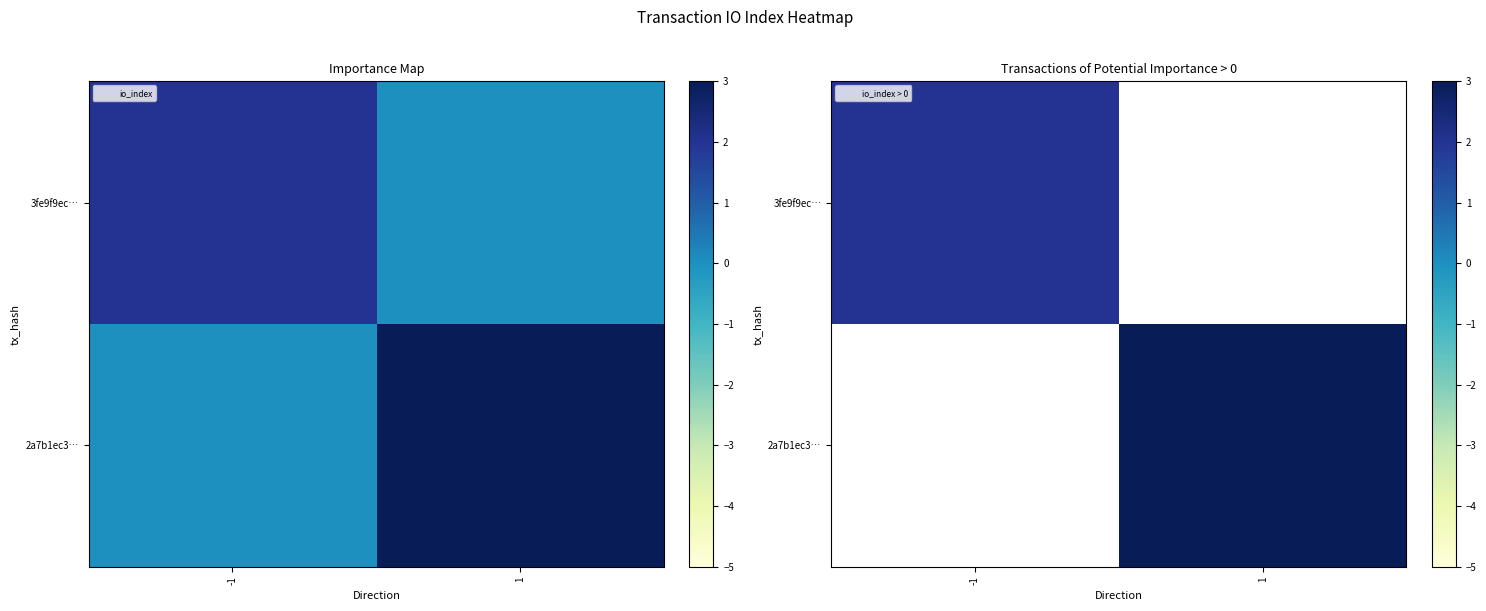

Between -1 and 1, which is larger?

1